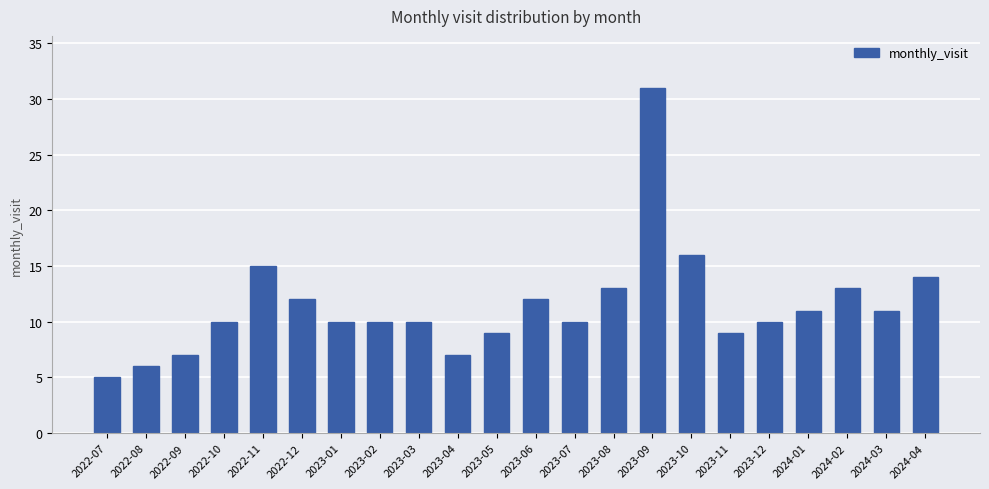

What is the label of the 18th bar from the left?

2023-12